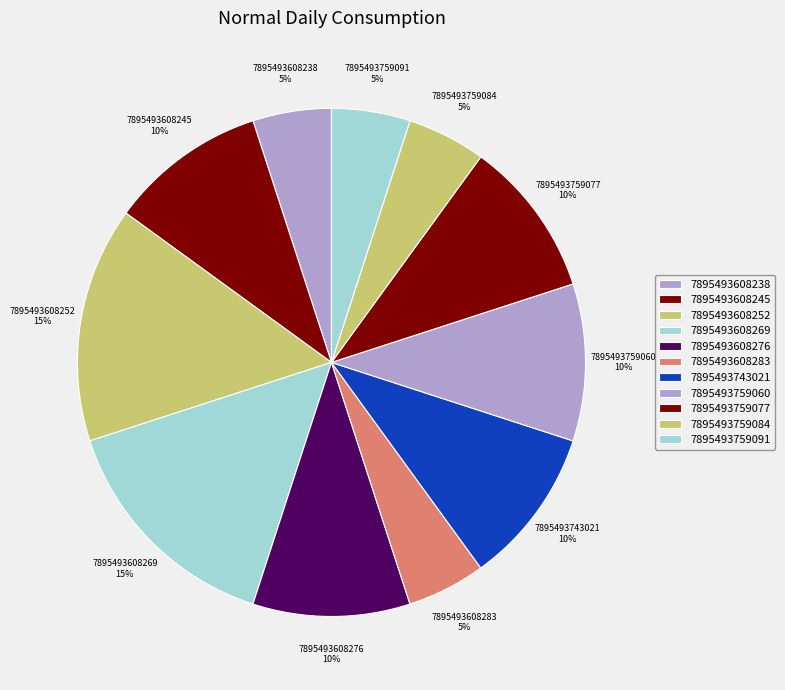

Count the number of slices in the pie.

11